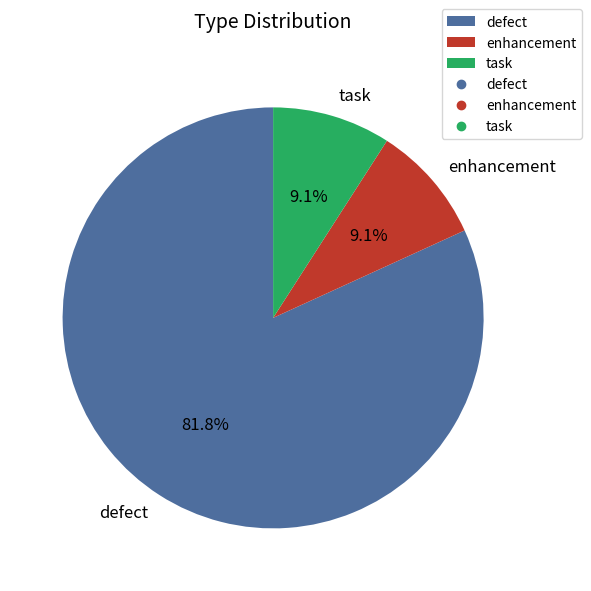

What is the total percentage of enhancement and task?

18.2%